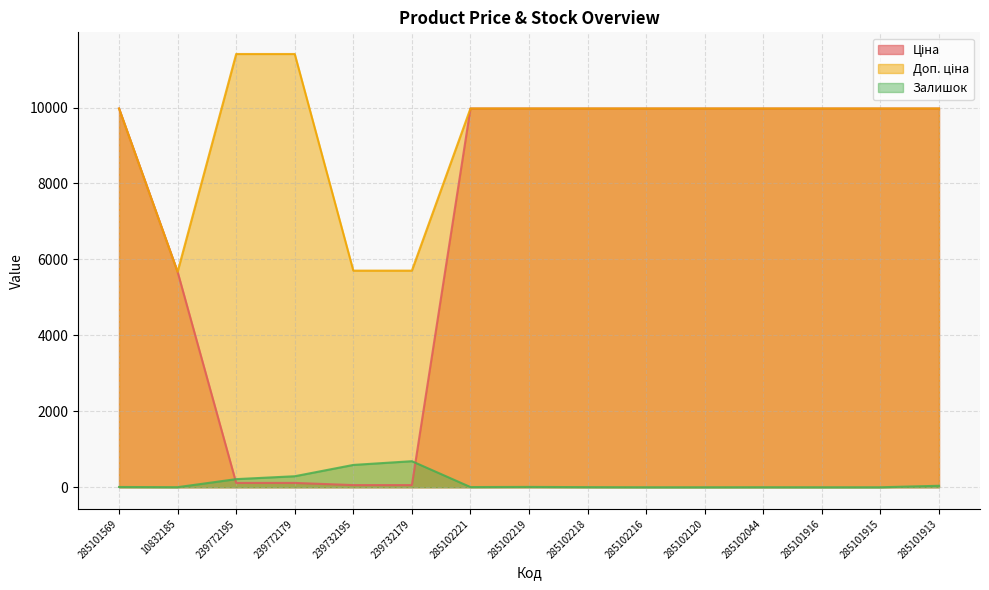

How many data points does each series have?

15